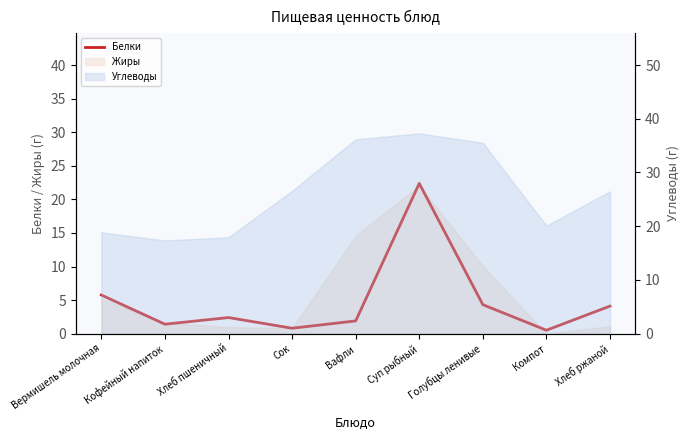

Which has a higher value, Суп рыбный or Вермишель молочная?

Суп рыбный